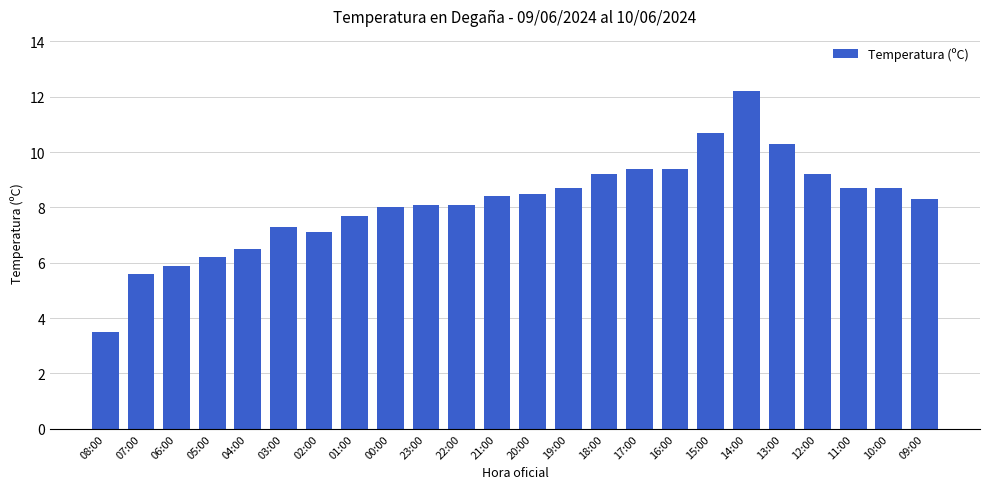

What is the sum of all values?

195.7